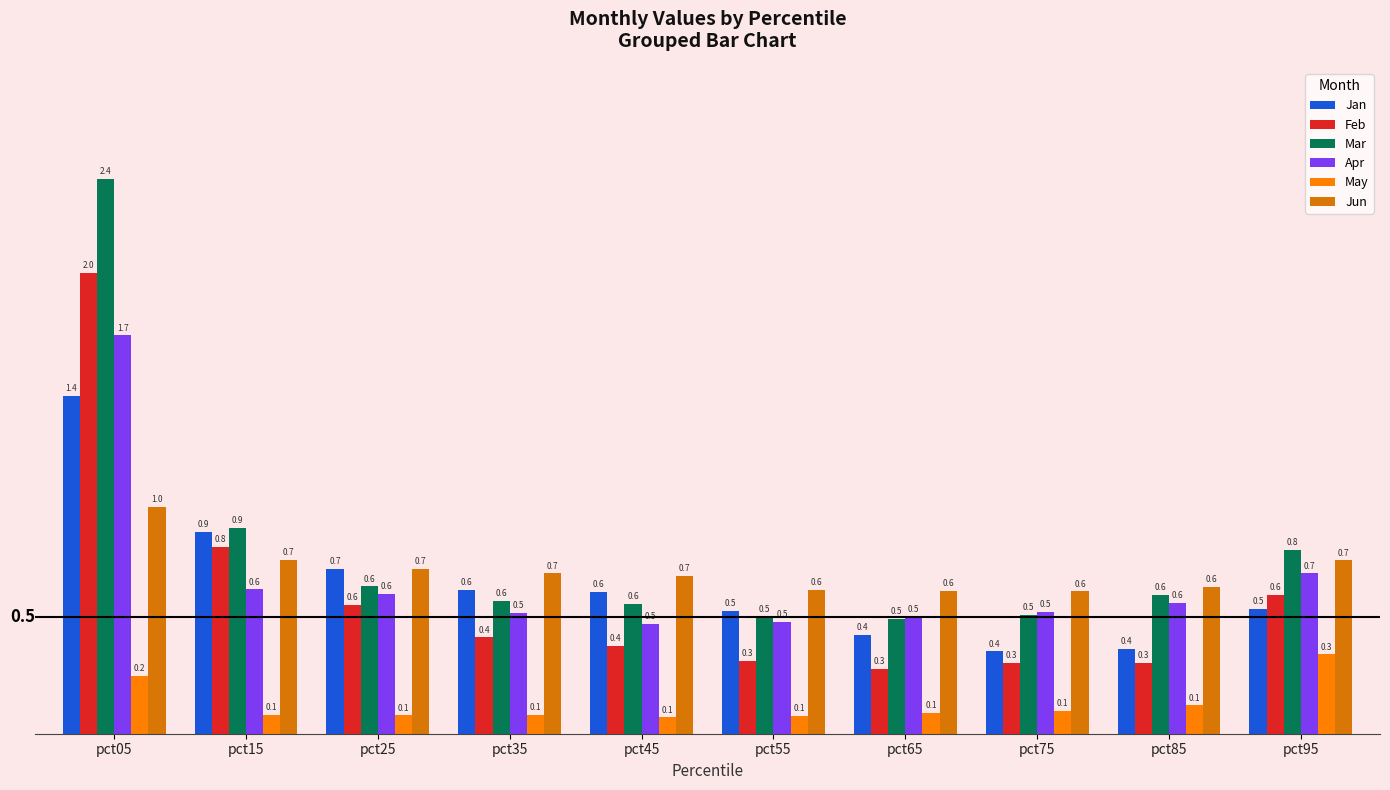

What is the spread (max minus min) of values at pct35?

0.6